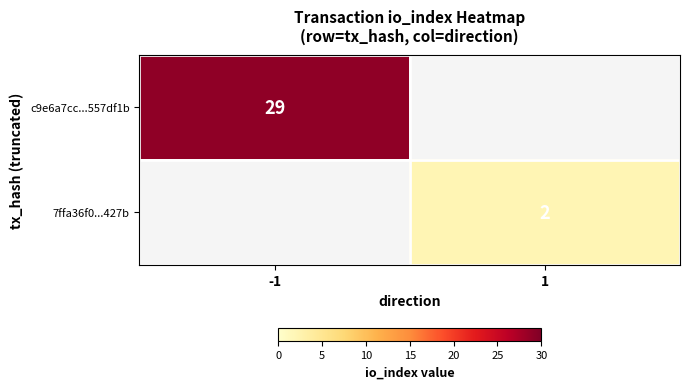

The value of 7ffa36f0...427b at 1 is 3. True or false?

False